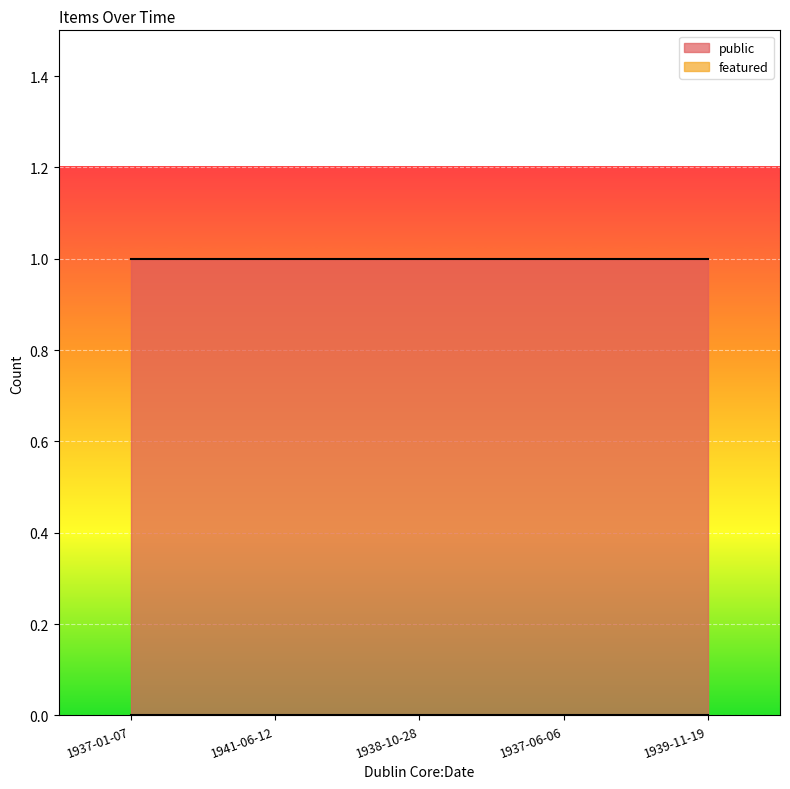

At 1939-11-19, list the series in order from largest to smallest.

public, featured